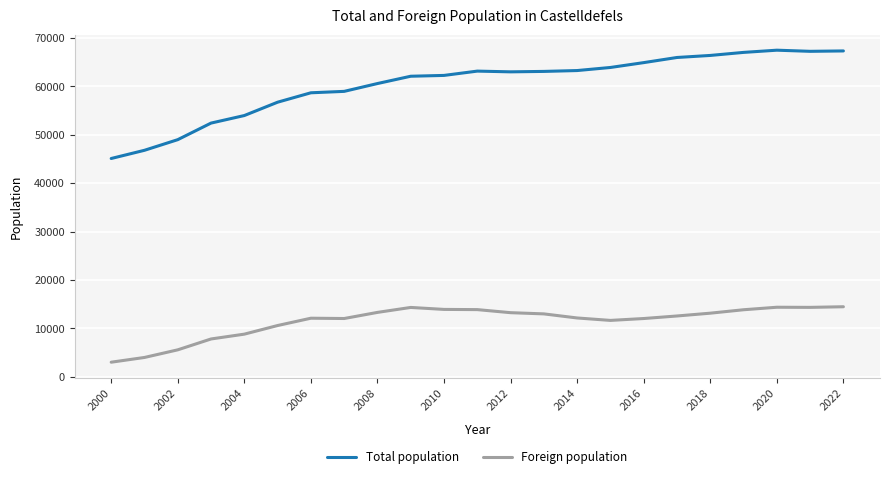

What is the greatest value displayed?

67460